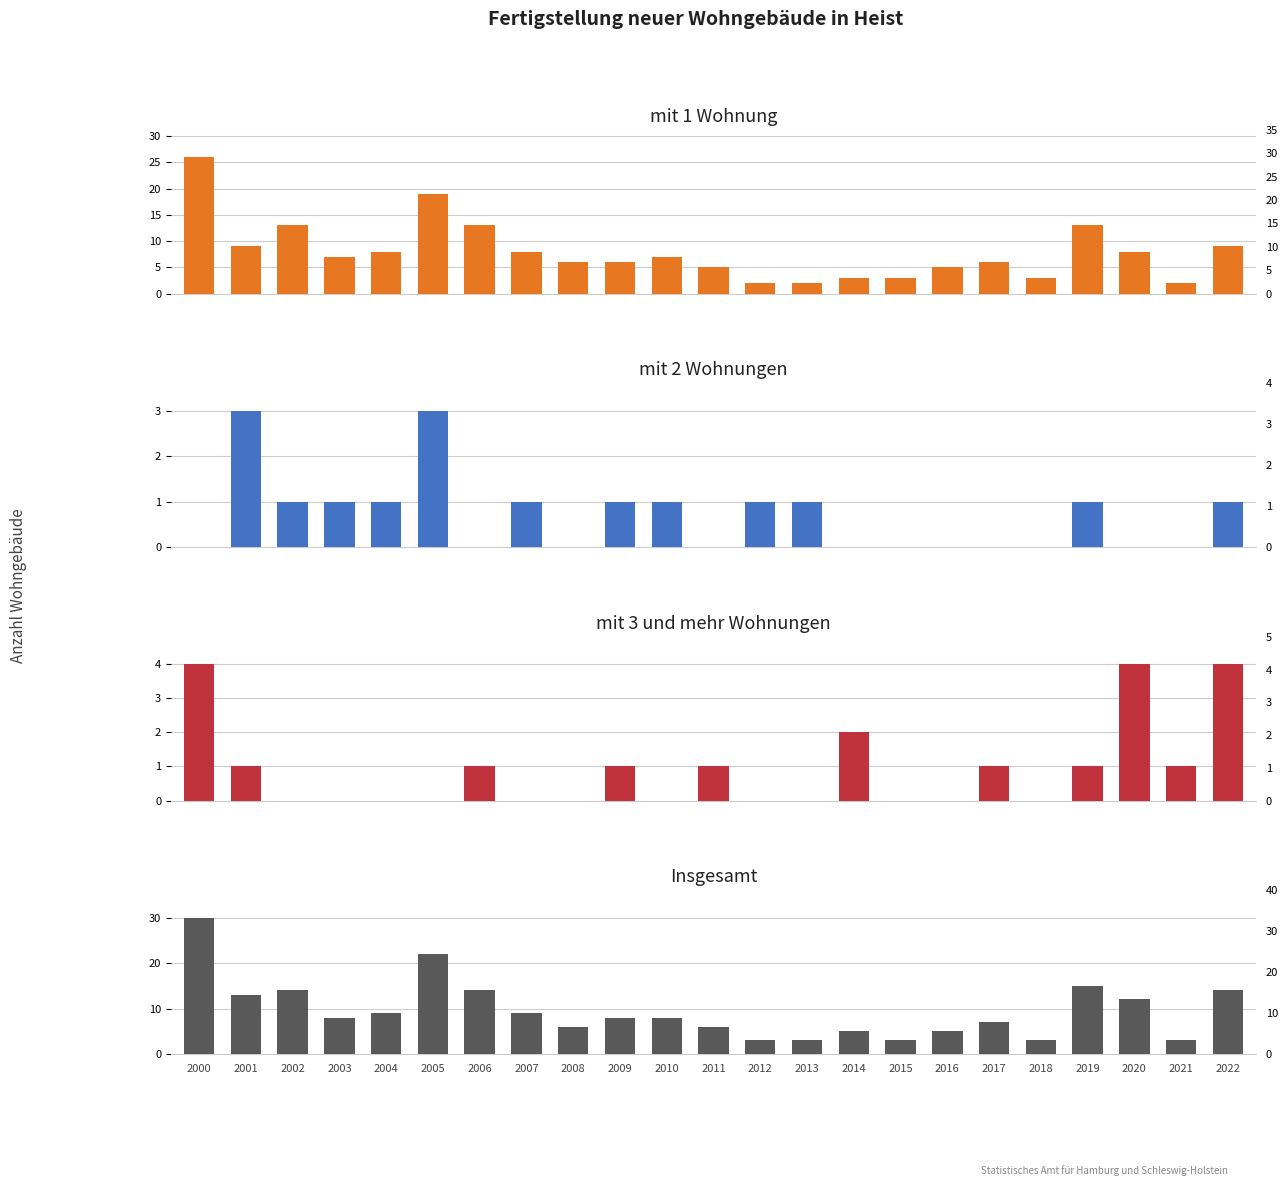

What is the difference between the mit 1 Wohnung values at 2011 and 2022?

4